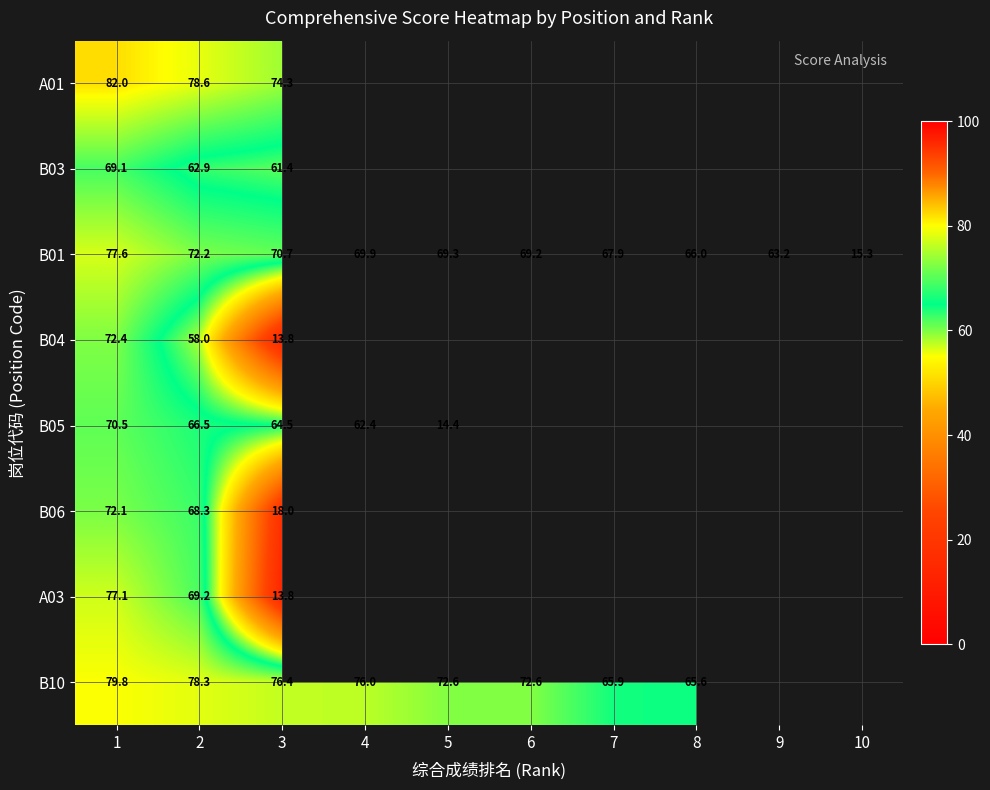

How many data points in B01 are less than 69?

4